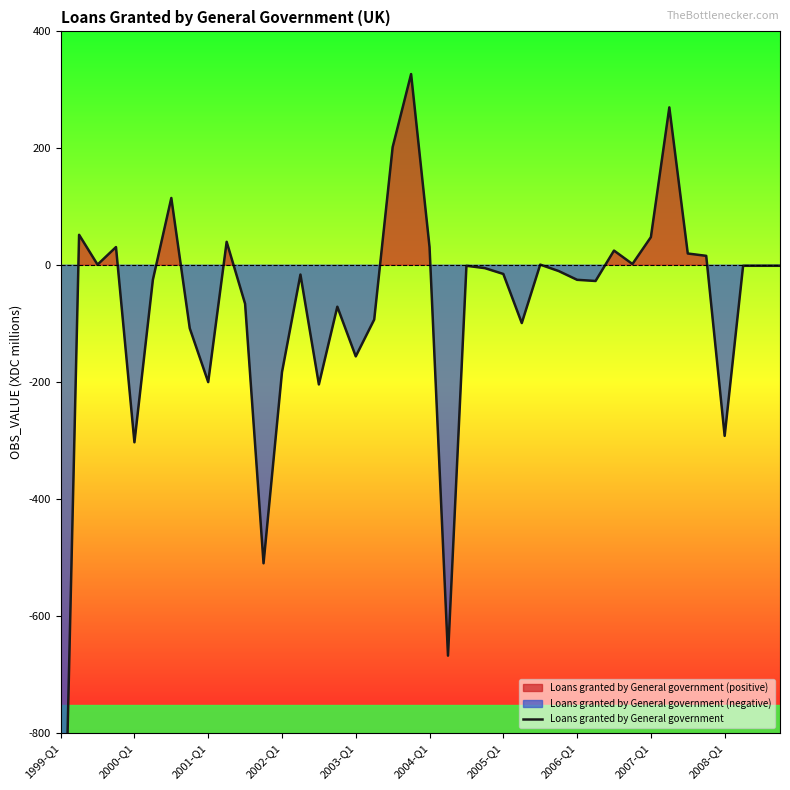

The value at 39 is -1. True or false?

True